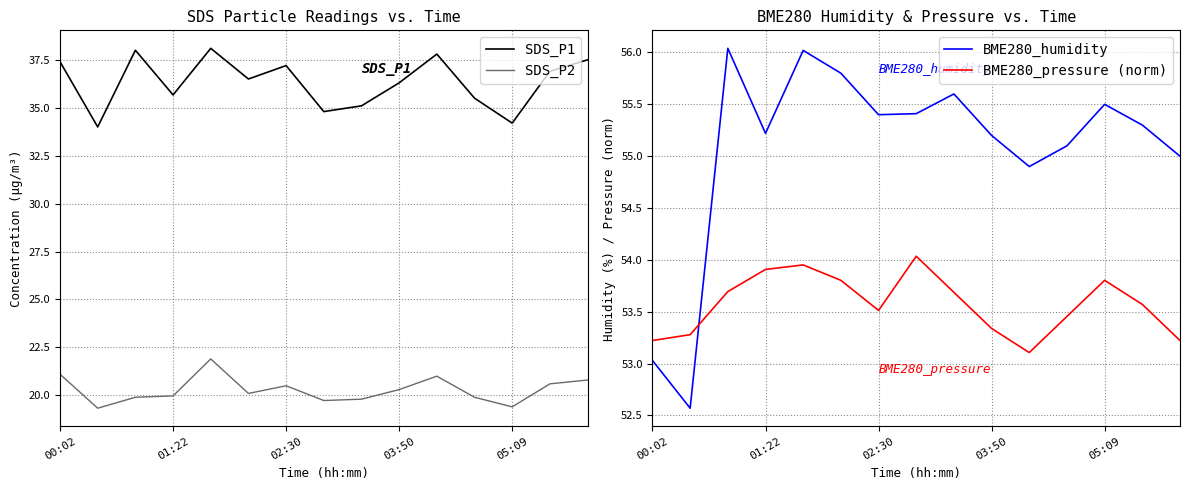

True or false: BME280_humidity and BME280_pressure (norm) intersect in this chart.

True